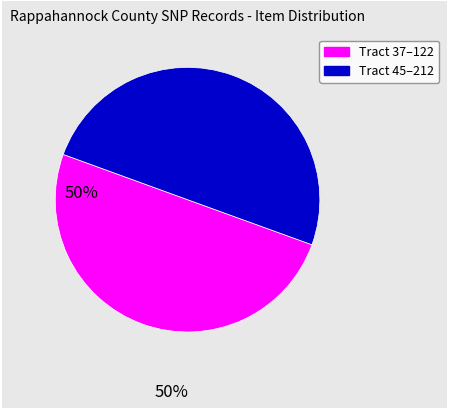

Count the number of slices in the pie.

2